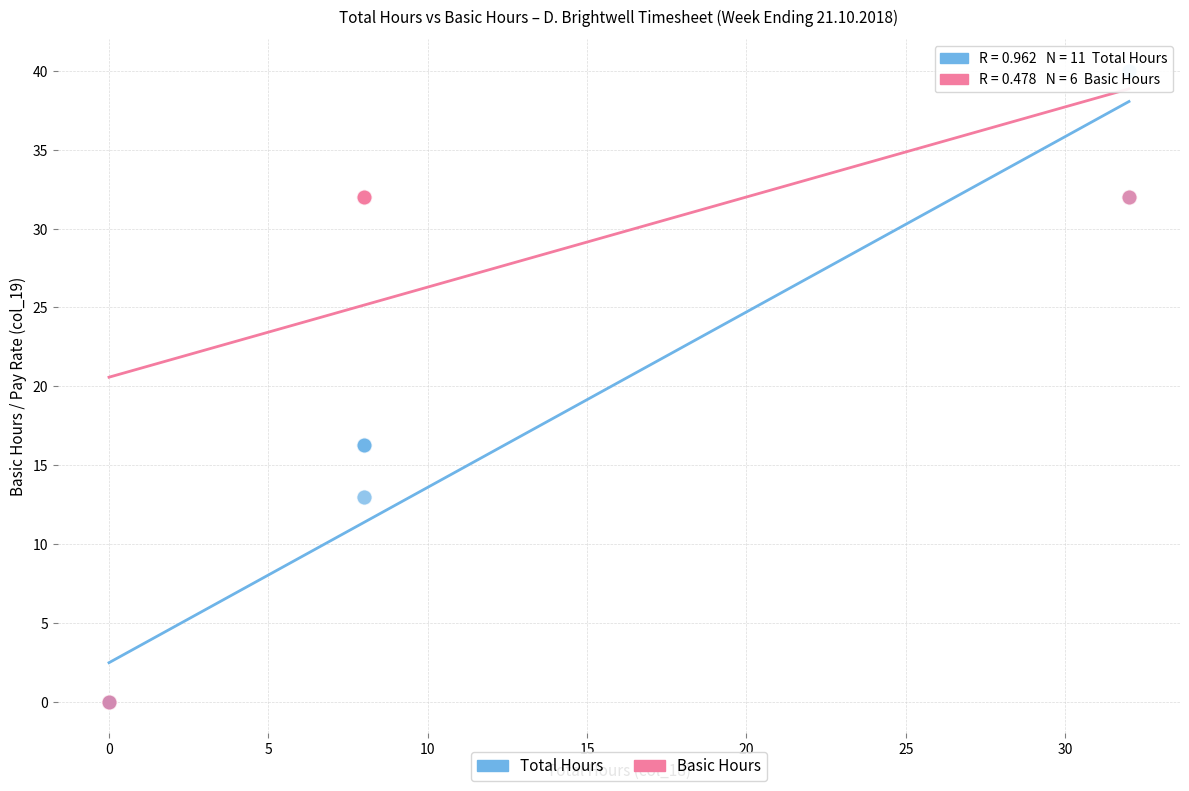

Which series has the largest Y range (max minus min)?

Total Hours